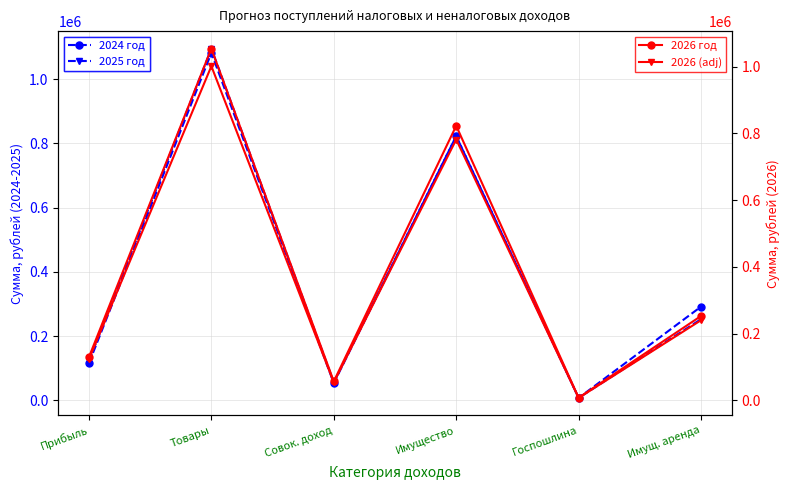

Is the value of 2024 год at Имущ. аренда greater than the value of 2026 год at Госпошлина?

Yes